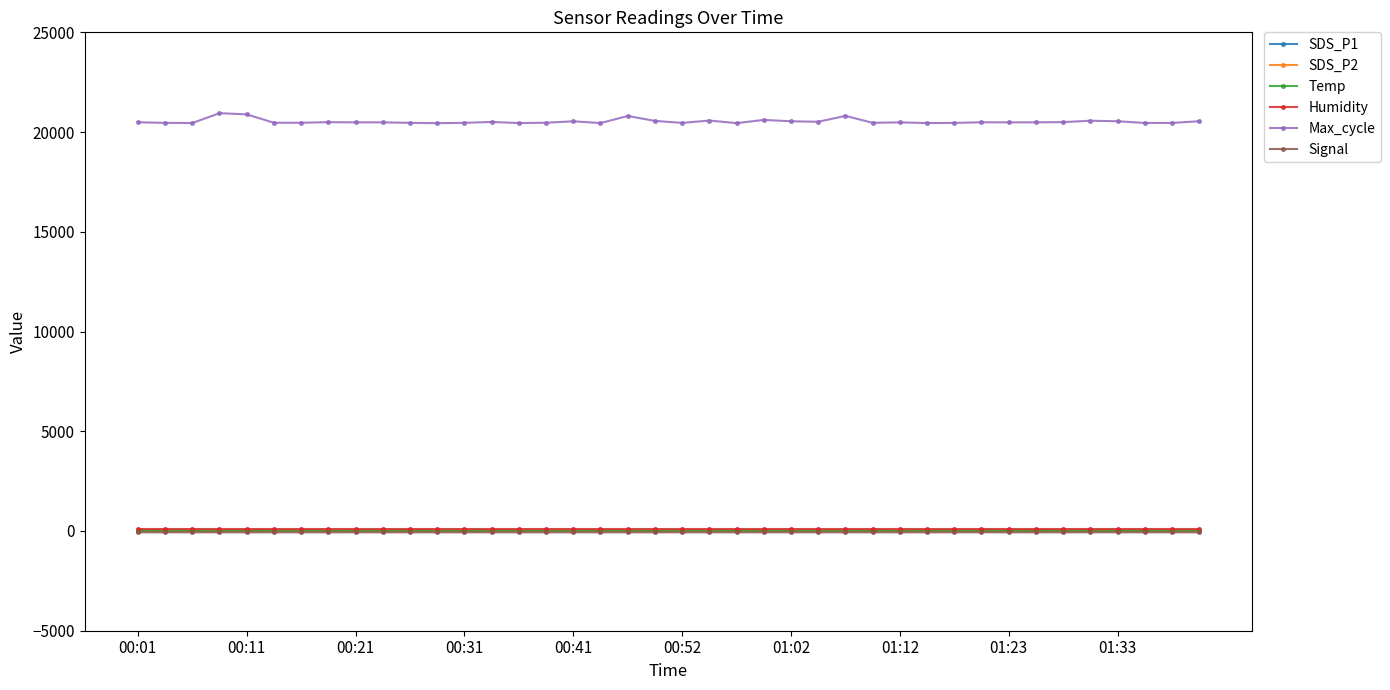

What is the greatest value displayed?

20947.0